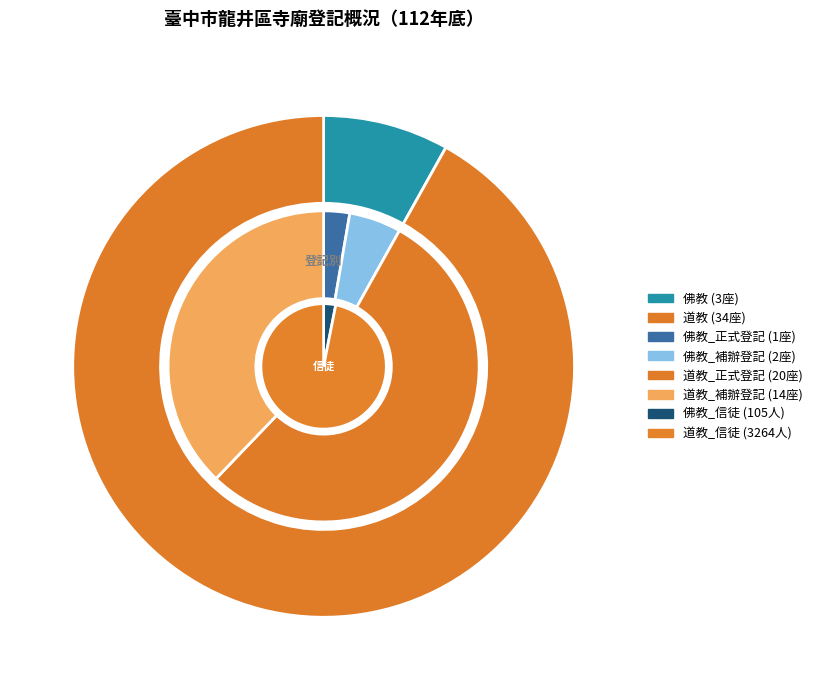

True or false: 道教 accounts for 92% of the total.

True